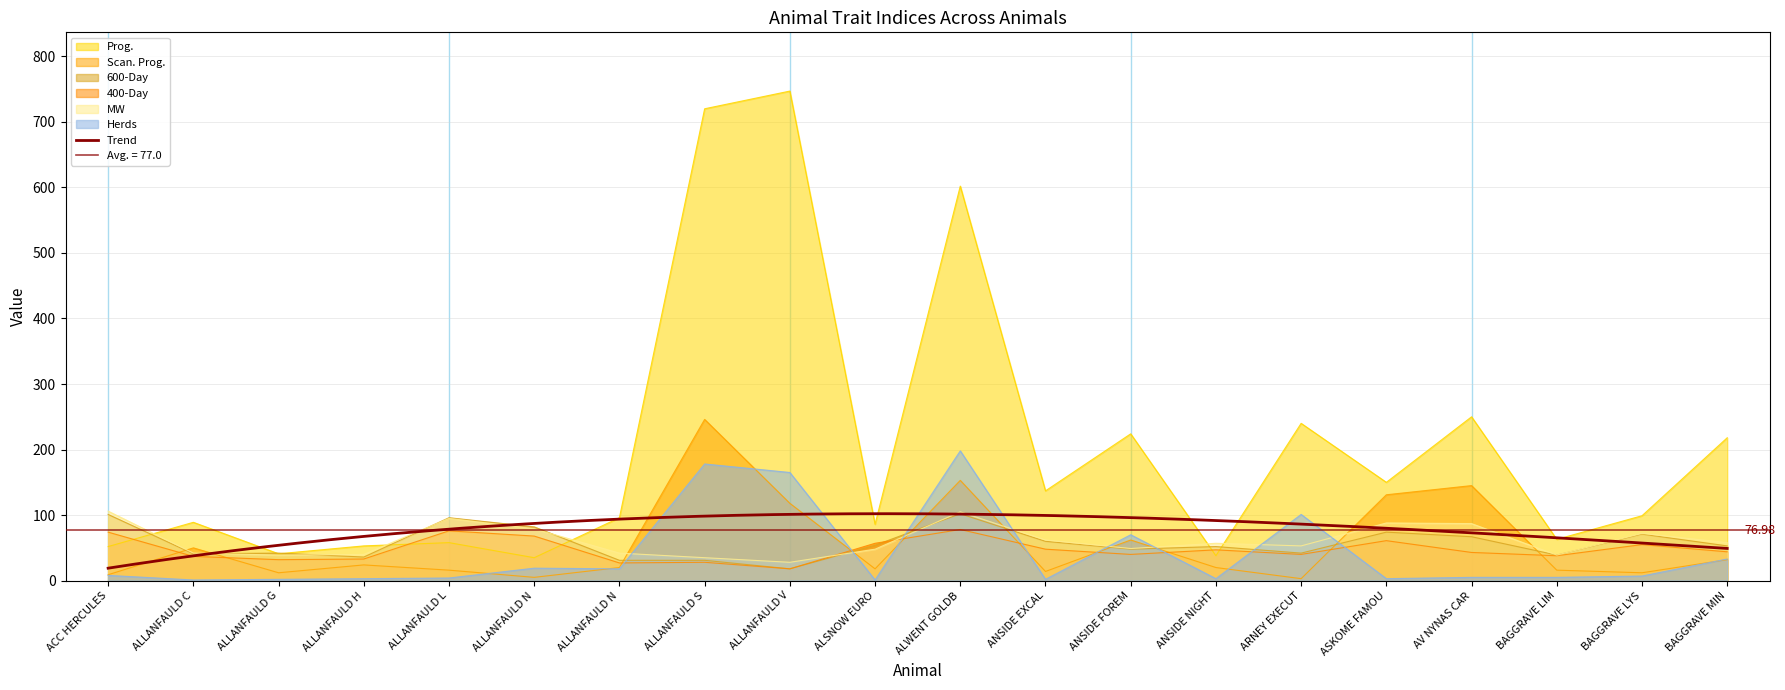

What is the average value of the MW series?

61